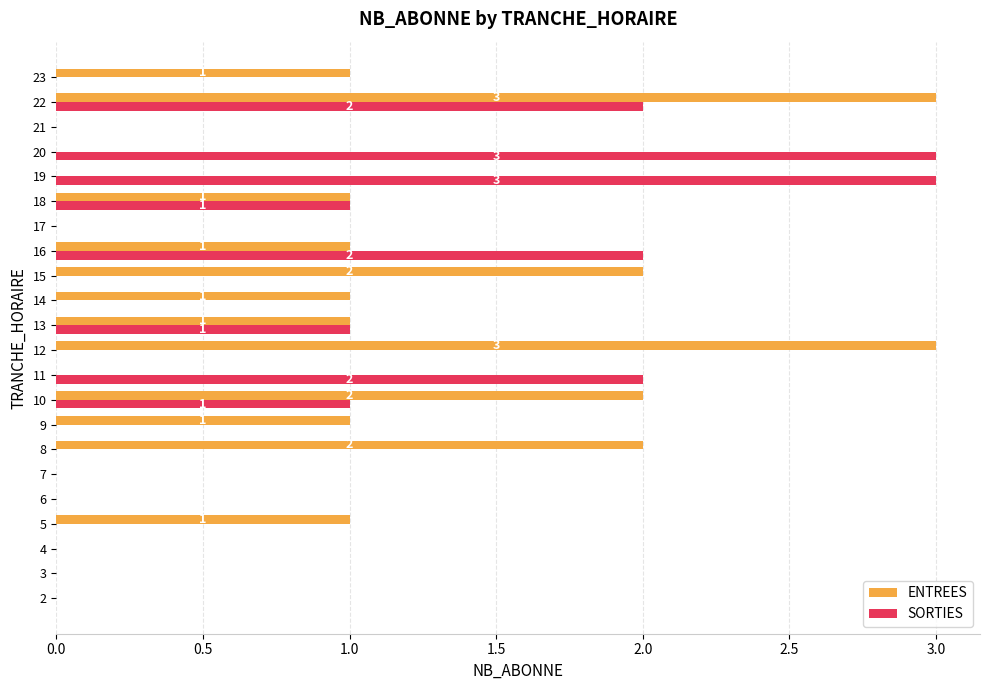

Is the value of SORTIES at 13 greater than the value of ENTREES at 11?

Yes